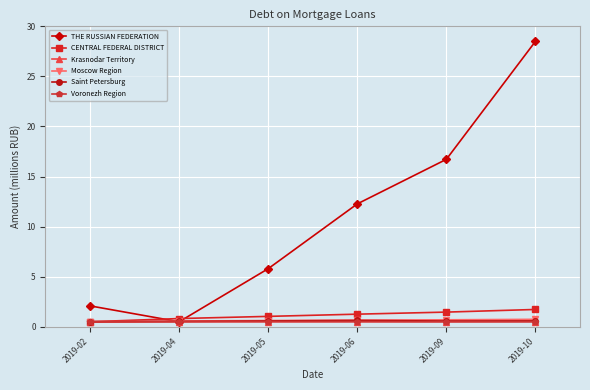

Is the value of Krasnodar Territory at 2019-05 greater than the value of CENTRAL FEDERAL DISTRICT at 2019-09?

No